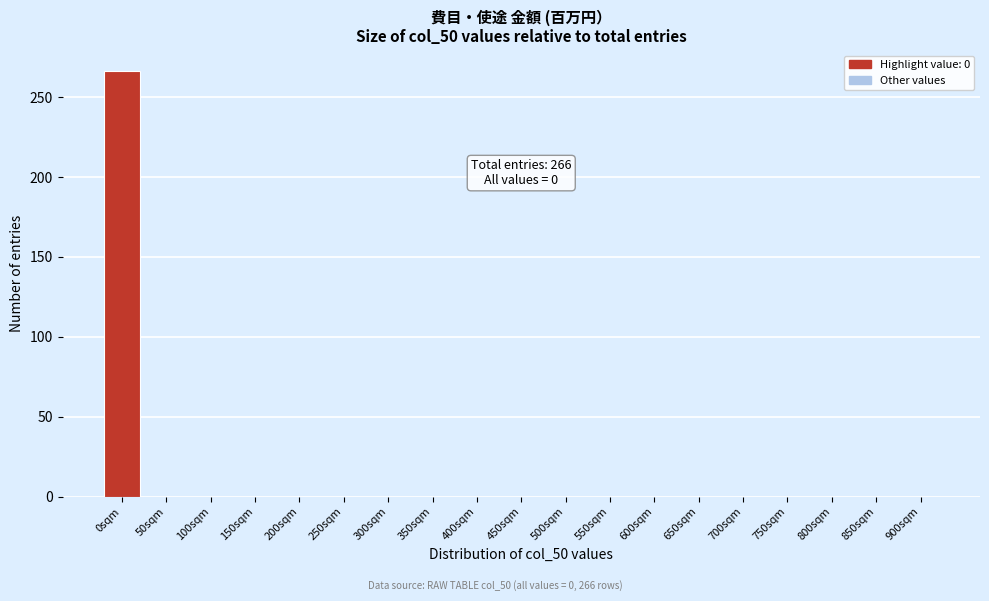

Reading right to left, transcribe all the data shown in this chart.

900sqm=0	850sqm=0	800sqm=0	750sqm=0	700sqm=0	650sqm=0	600sqm=0	550sqm=0	500sqm=0	450sqm=0	400sqm=0	350sqm=0	300sqm=0	250sqm=0	200sqm=0	150sqm=0	100sqm=0	50sqm=0	0sqm=266